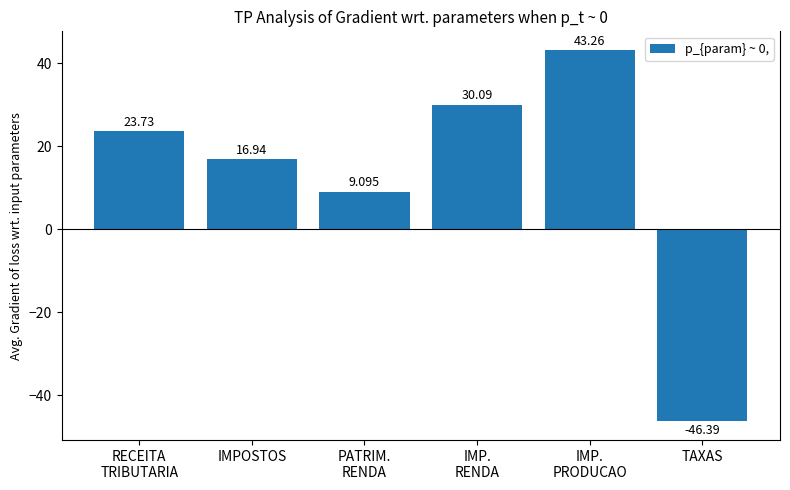

What is the label of the 3rd bar from the right?

IMP.
RENDA